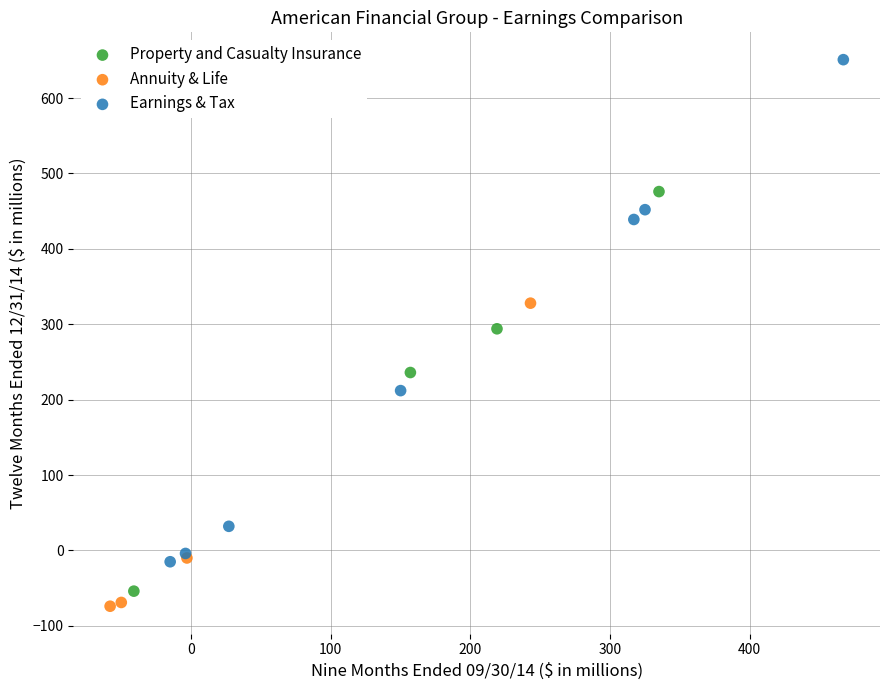

Which series contains the highest Y value?

Earnings & Tax